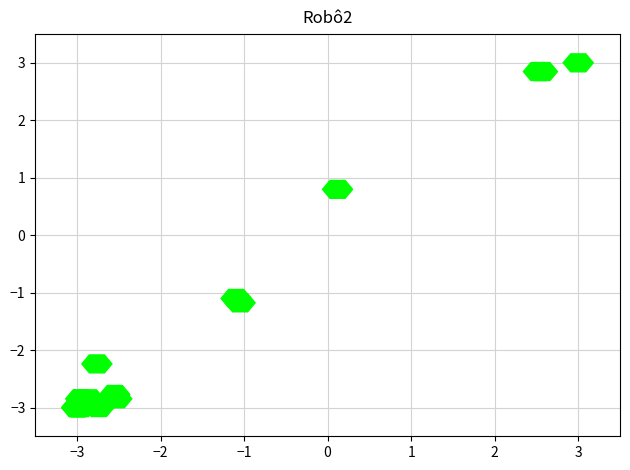

What Y value in the scatter plot is closest to 0?

0.8